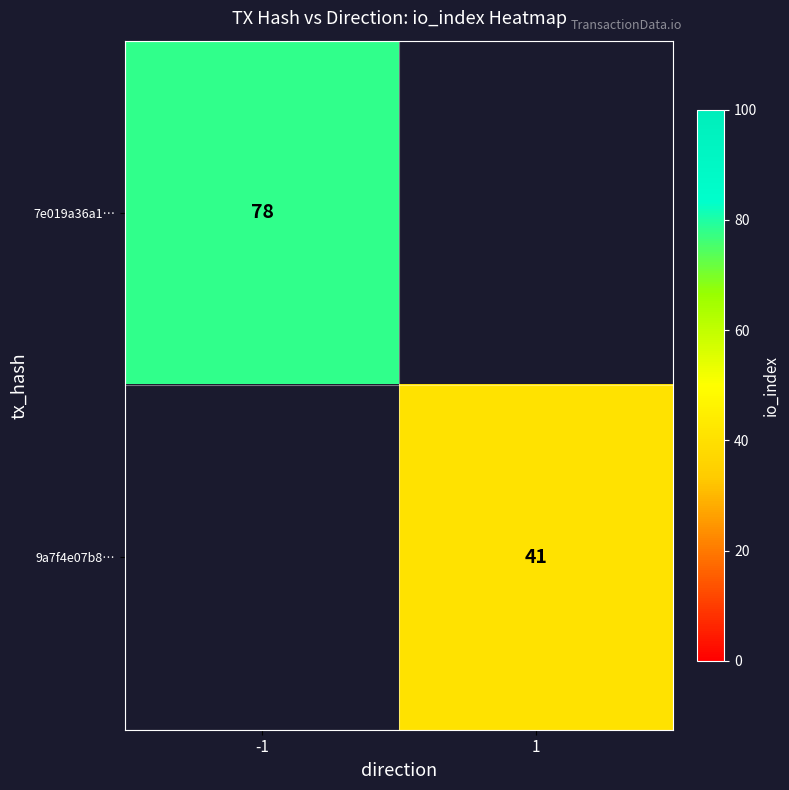

Which has a higher value, 1 or -1?

-1